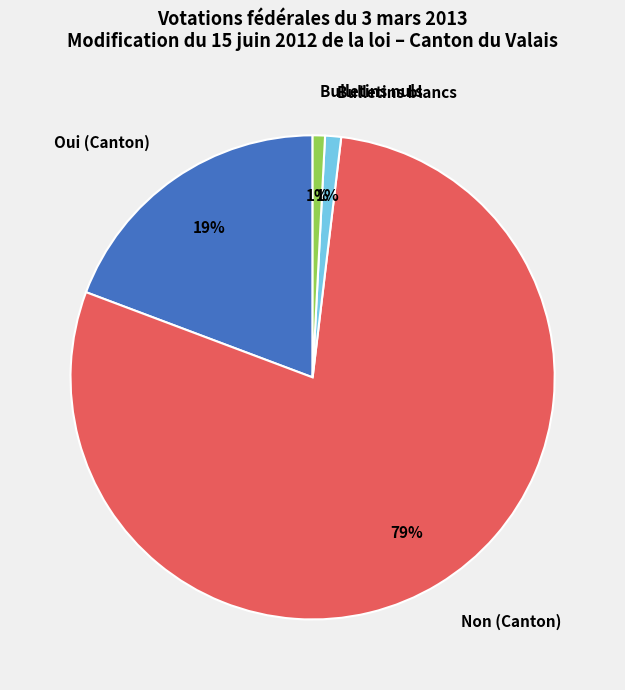

What is the largest slice in the pie chart?

Non (Canton)